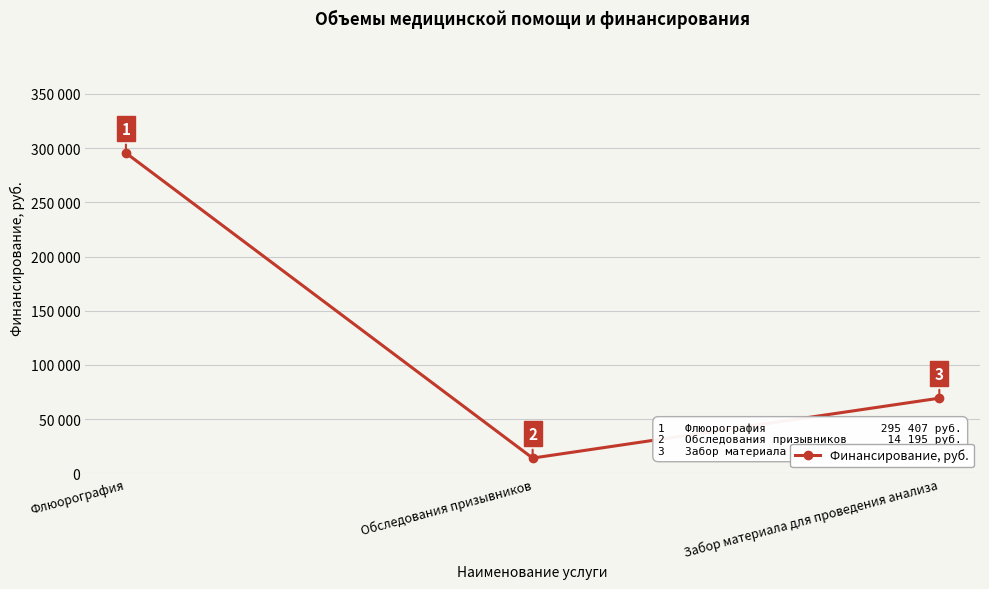

What is the value of the 1st point from the left?

295407